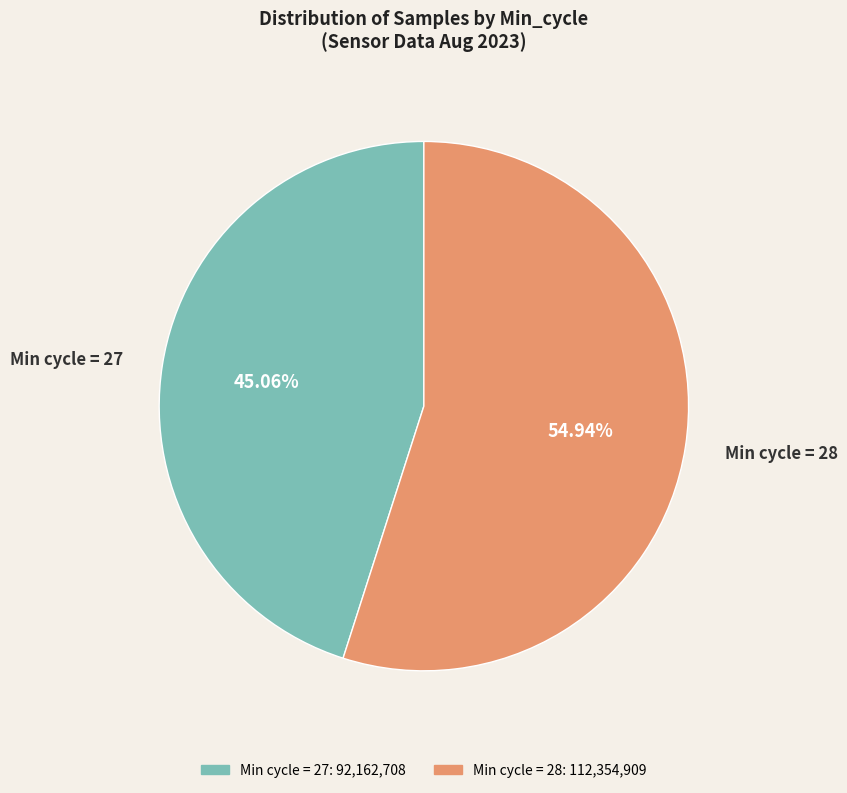

Does any single category account for the majority?

Yes